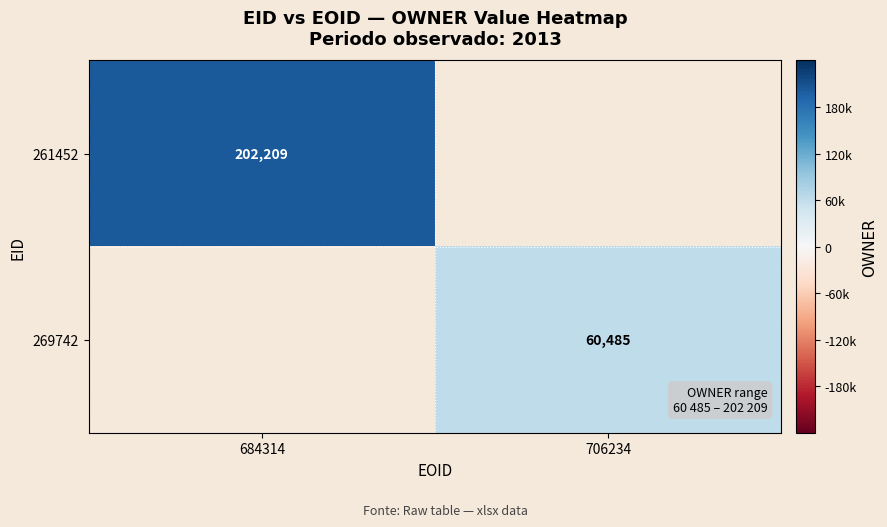

True or false: 269742 has a value of 29236 at 706234.

False